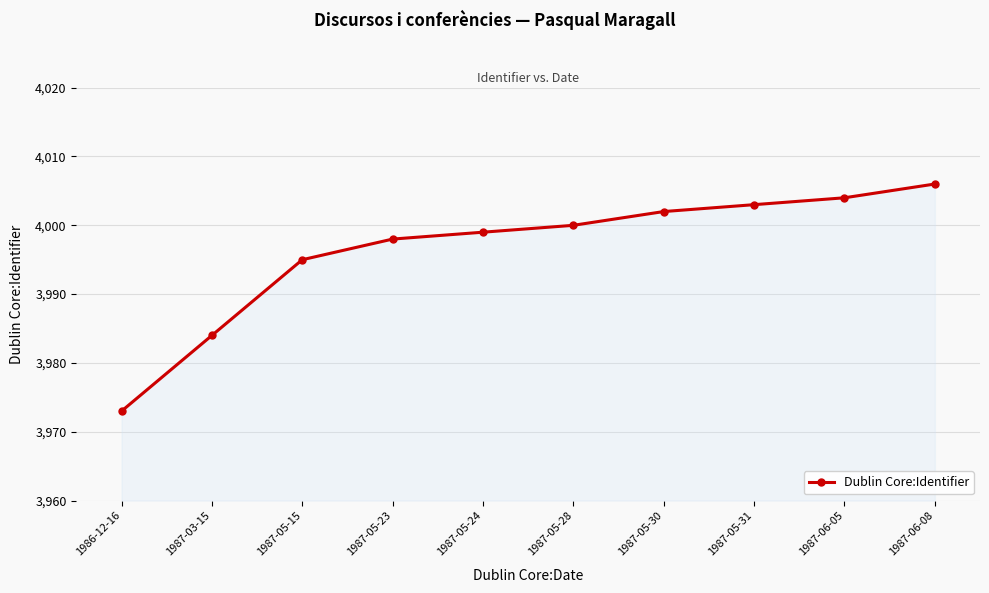

At which category does the chart reach its minimum across all series?

1986-12-16